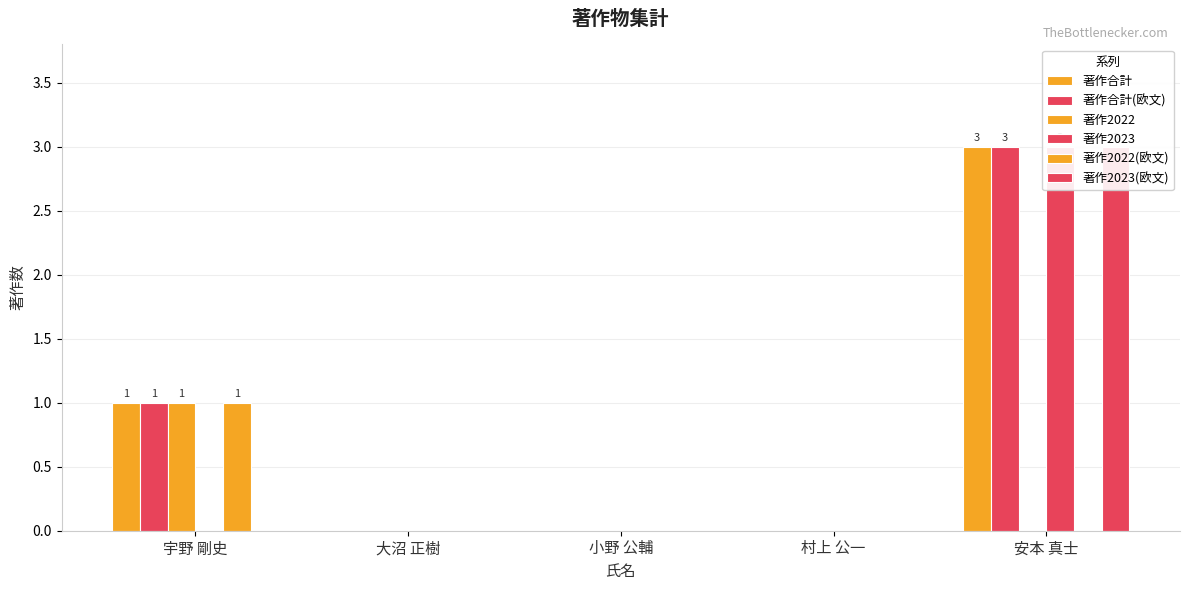

Reading left to right, list all the values displayed in this chart.

著作合計: 1	0	0	0	3
著作合計(欧文): 1	0	0	0	3
著作2022: 1	0	0	0	0
著作2023: 0	0	0	0	3
著作2022(欧文): 1	0	0	0	0
著作2023(欧文): 0	0	0	0	3